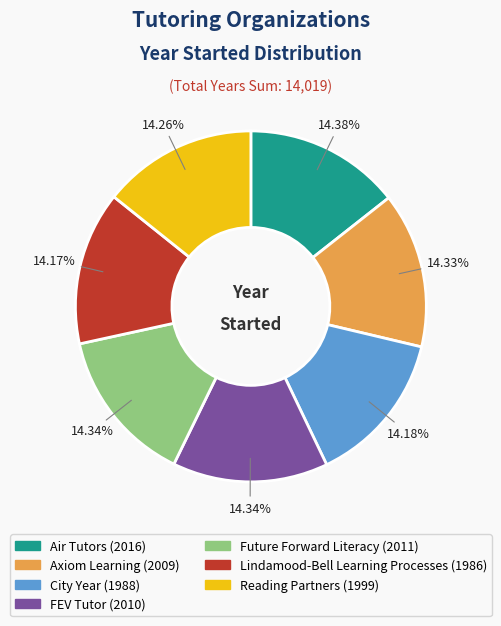

The FEV Tutor slice represents 14% of the pie. True or false?

True